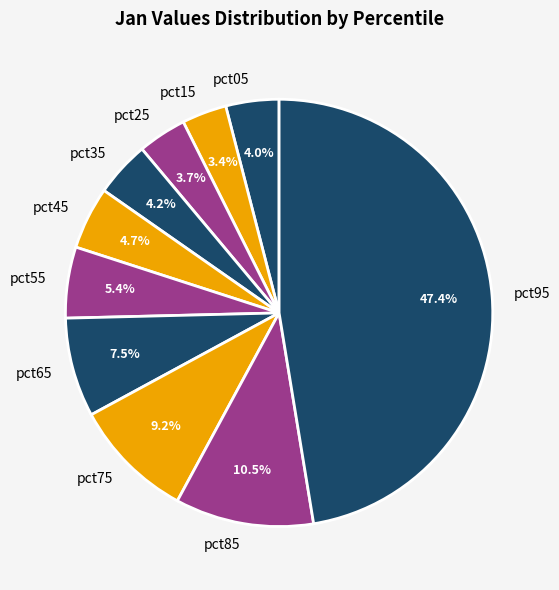

What is the largest slice in the pie chart?

pct95